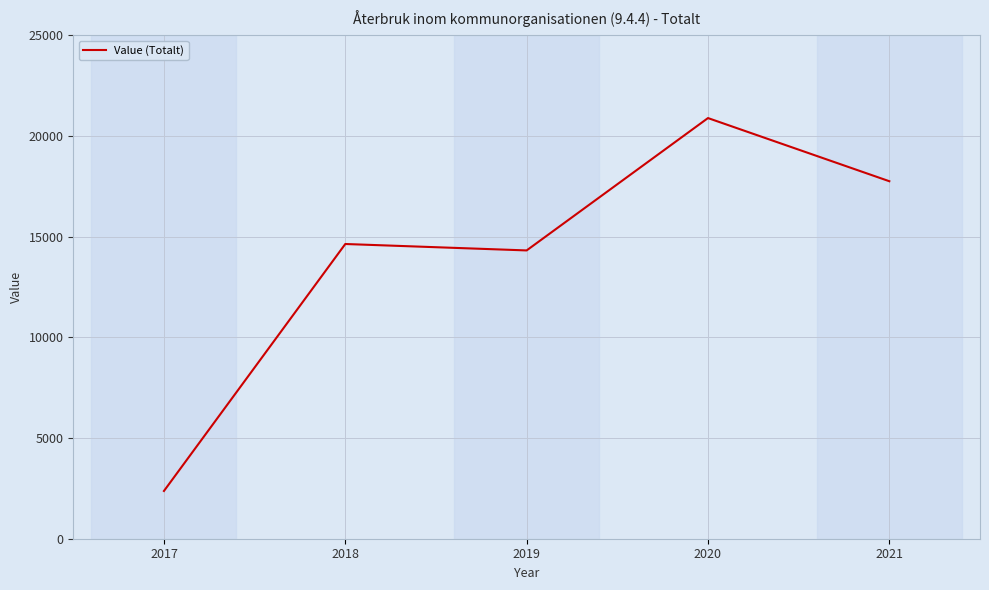

Between 2018 and 2019, which is larger?

2018